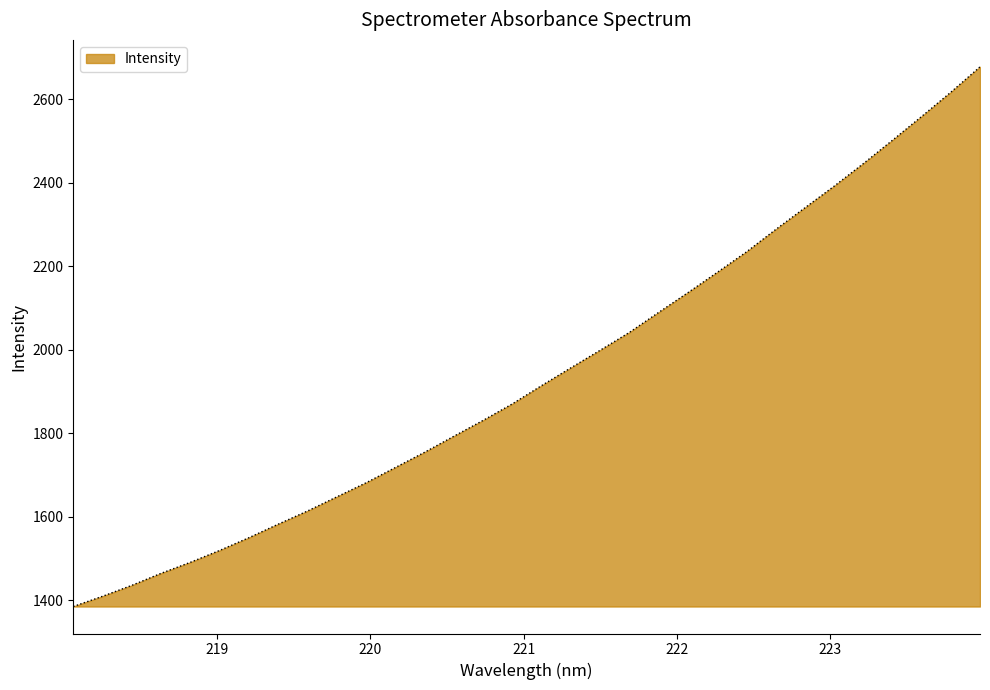

What is the difference between the maximum and minimum values?

1292.0